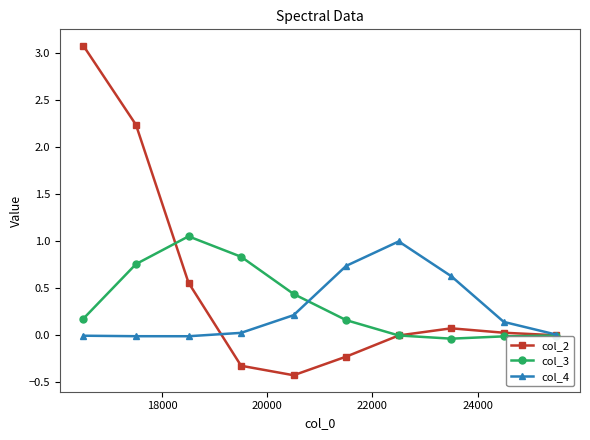

How many data points in col_4 are above 0?

7